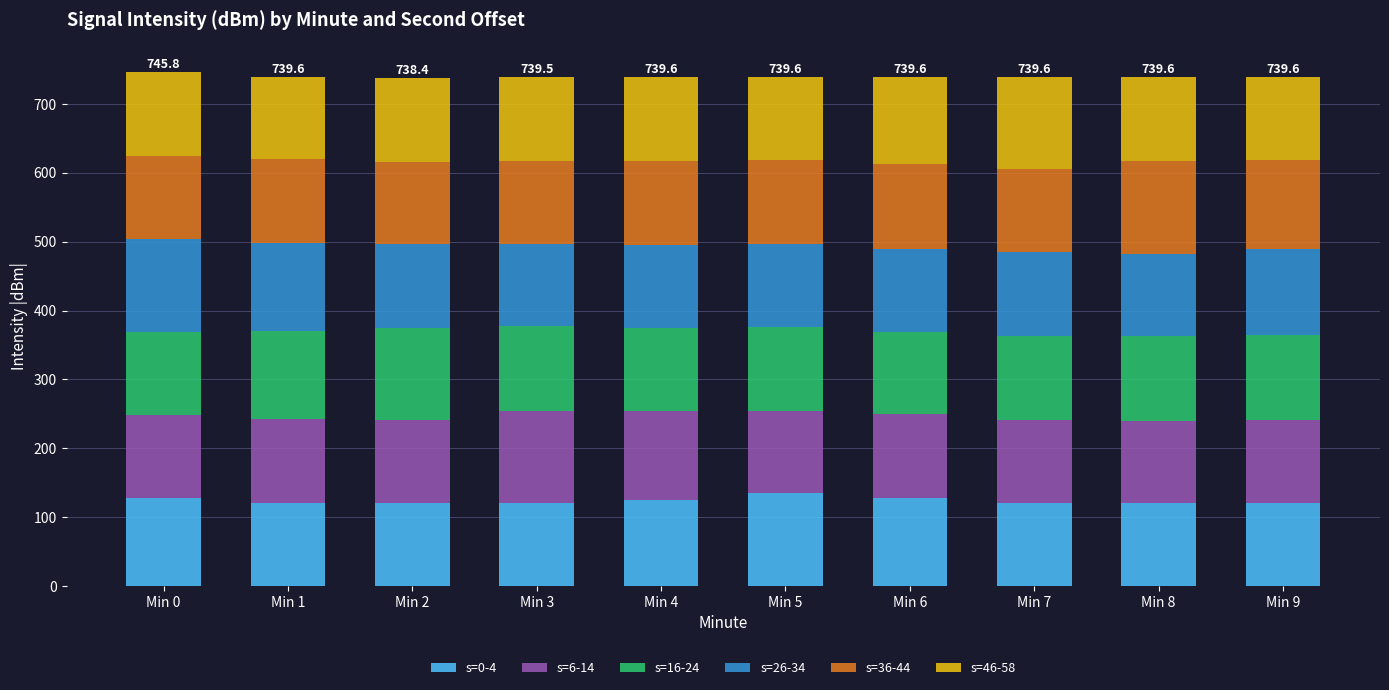

Are the bars grouped side by side (vs. stacked)?

No